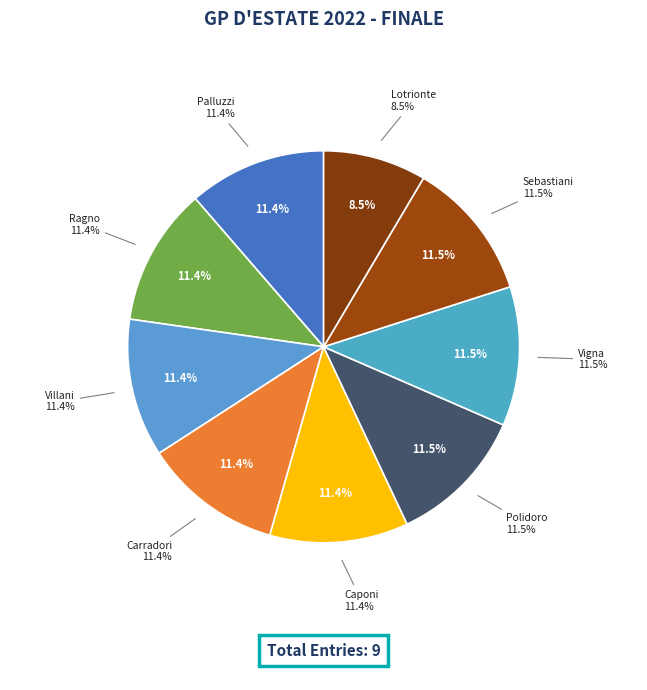

Which category has the smallest portion of the pie?

Lotrionte Giovanni